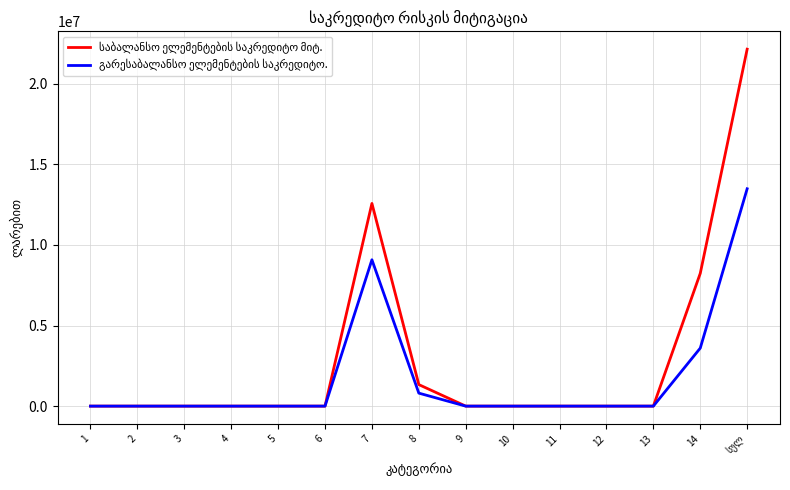

What is the maximum value shown in the chart?

22140712.3